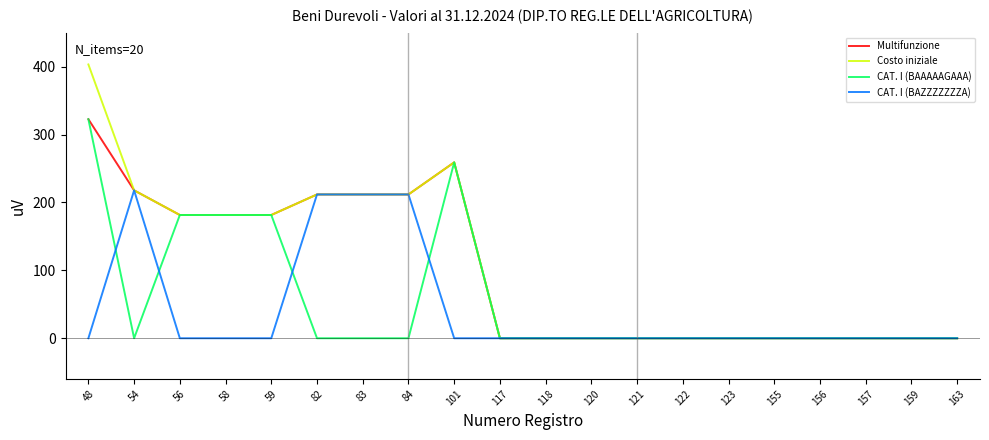

Reading left to right, list all the values displayed in this chart.

Multifunzione: 48=322.6	54=217.8	56=181.5	58=181.5	59=181.5	82=211.8	83=211.8	84=211.8	101=259.0	117=0.0	118=0.0	120=0.0	121=0.0	122=0.0	123=0.0	155=0.0	156=0.0	157=0.0	159=0.0	163=0.0
Costo iniziale: 48=403.2	54=217.8	56=181.5	58=181.5	59=181.5	82=211.8	83=211.8	84=211.8	101=259.0	117=0.0	118=0.0	120=0.0	121=0.0	122=0.0	123=0.0	155=0.0	156=0.0	157=0.0	159=0.0	163=0.0
CAT. I (BAAAAAGAAA): 48=322.6	54=0.0	56=181.5	58=181.5	59=181.5	82=0.0	83=0.0	84=0.0	101=259.0	117=0.0	118=0.0	120=0.0	121=0.0	122=0.0	123=0.0	155=0.0	156=0.0	157=0.0	159=0.0	163=0.0
CAT. I (BAZZZZZZZA): 48=0.0	54=217.8	56=0.0	58=0.0	59=0.0	82=211.8	83=211.8	84=211.8	101=0.0	117=0.0	118=0.0	120=0.0	121=0.0	122=0.0	123=0.0	155=0.0	156=0.0	157=0.0	159=0.0	163=0.0